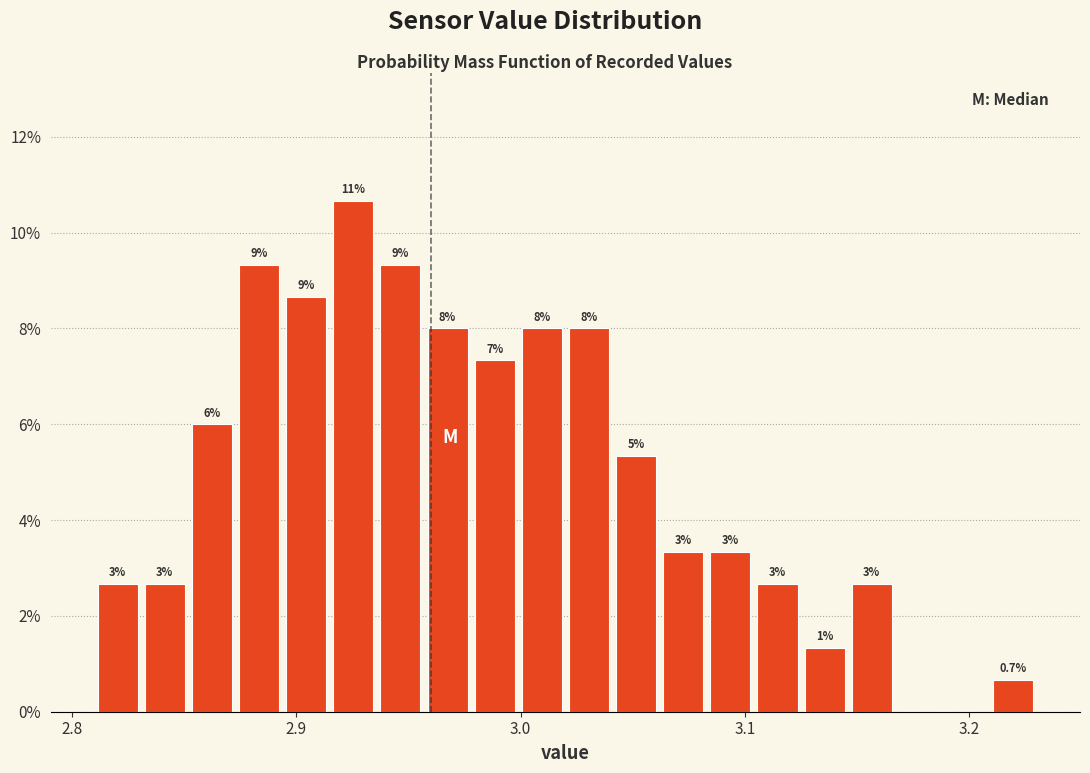

Around what value on the x-axis is the tallest bar? Give the approximate position of its centre, as read against the axis.

2.93